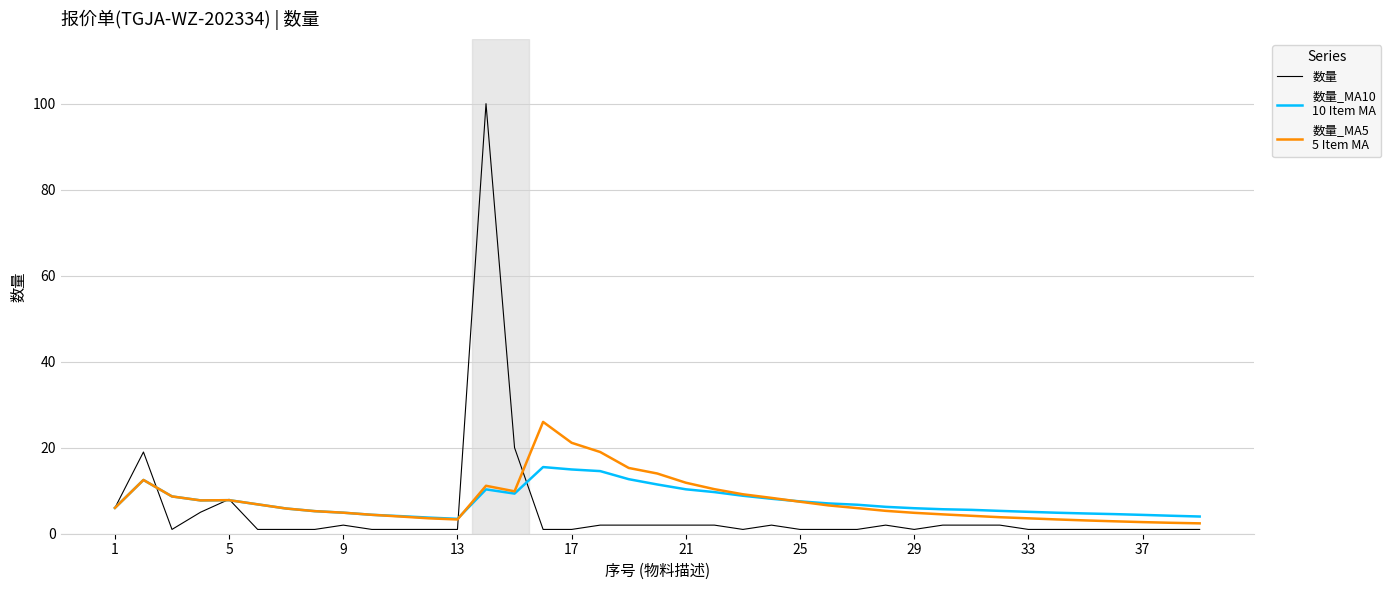

What is the greatest value displayed?

100.0